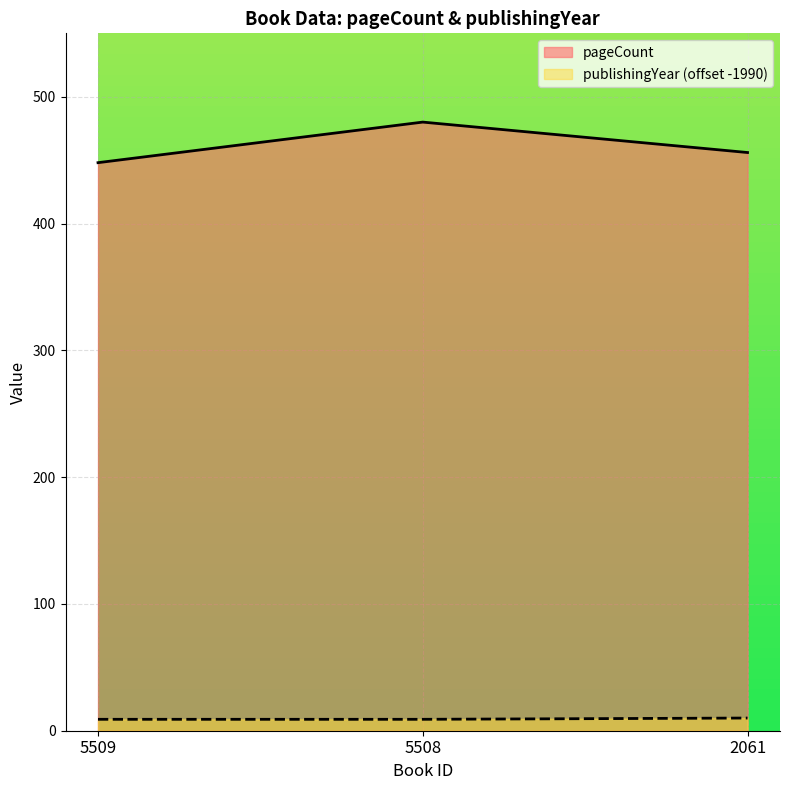

At which category is the sum across all series the highest?

5508